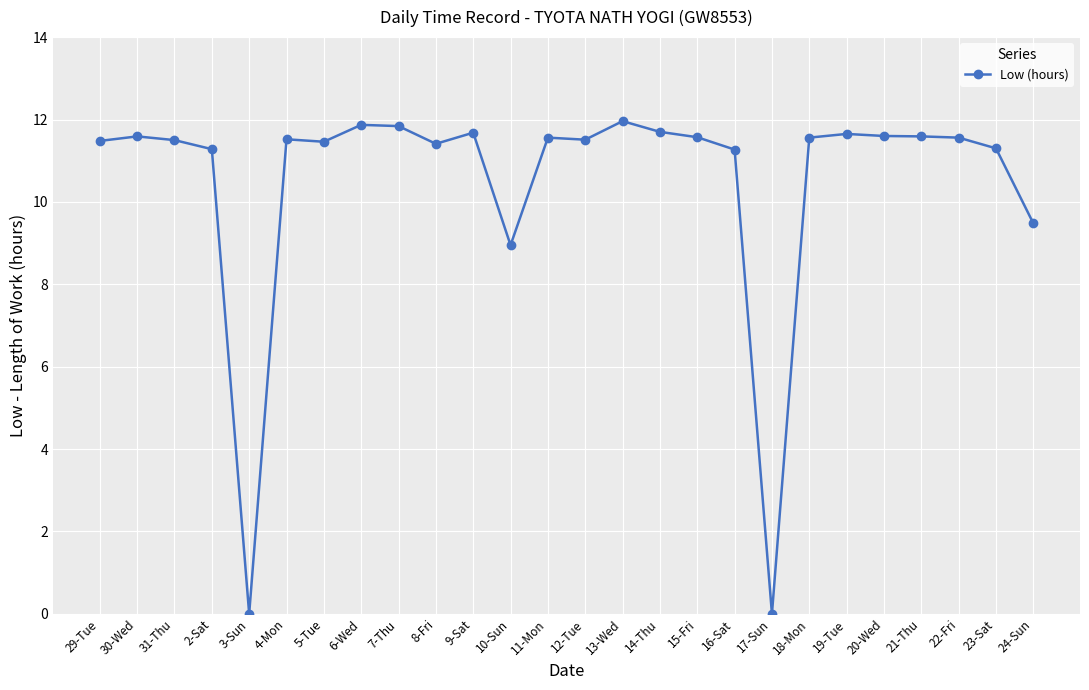

Does the chart display data point markers on the line(s)?

Yes